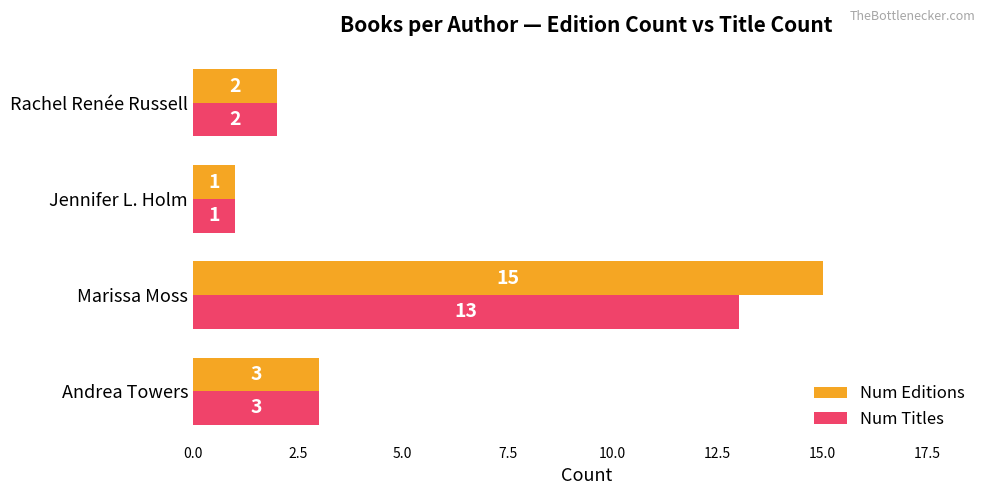

What is the difference between the maximum and minimum values in the Num Editions series?

14